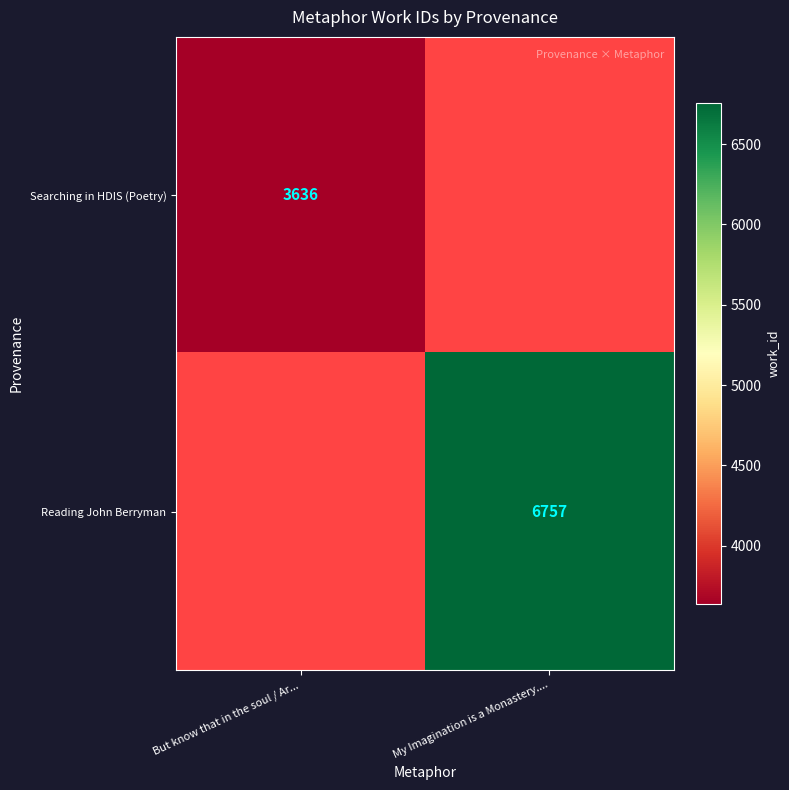

The value of Searching in HDIS (Poetry) at But know that in the soul / Ar... is 1464.2. True or false?

False